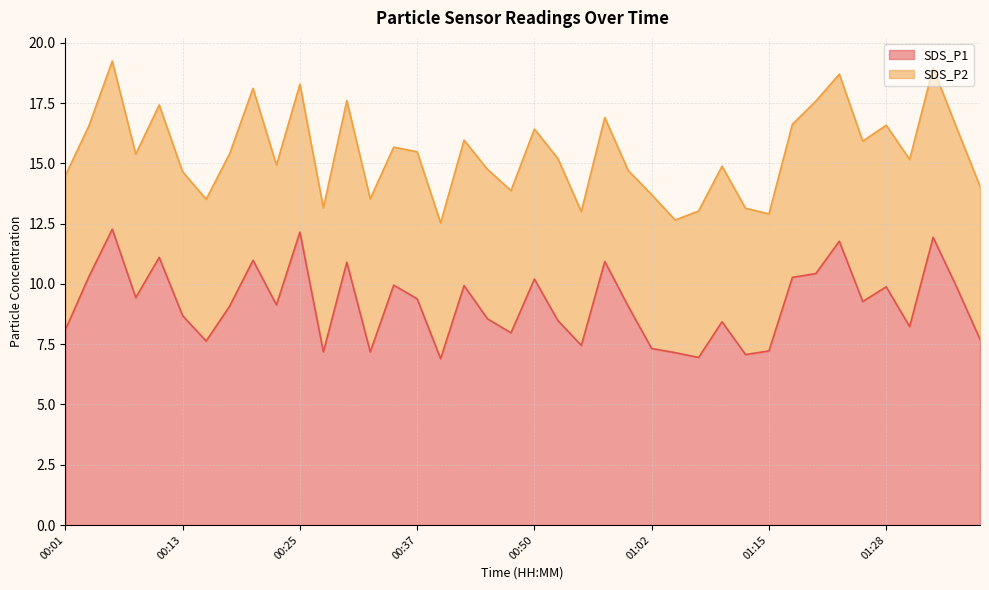

How many values exceed 9?

22